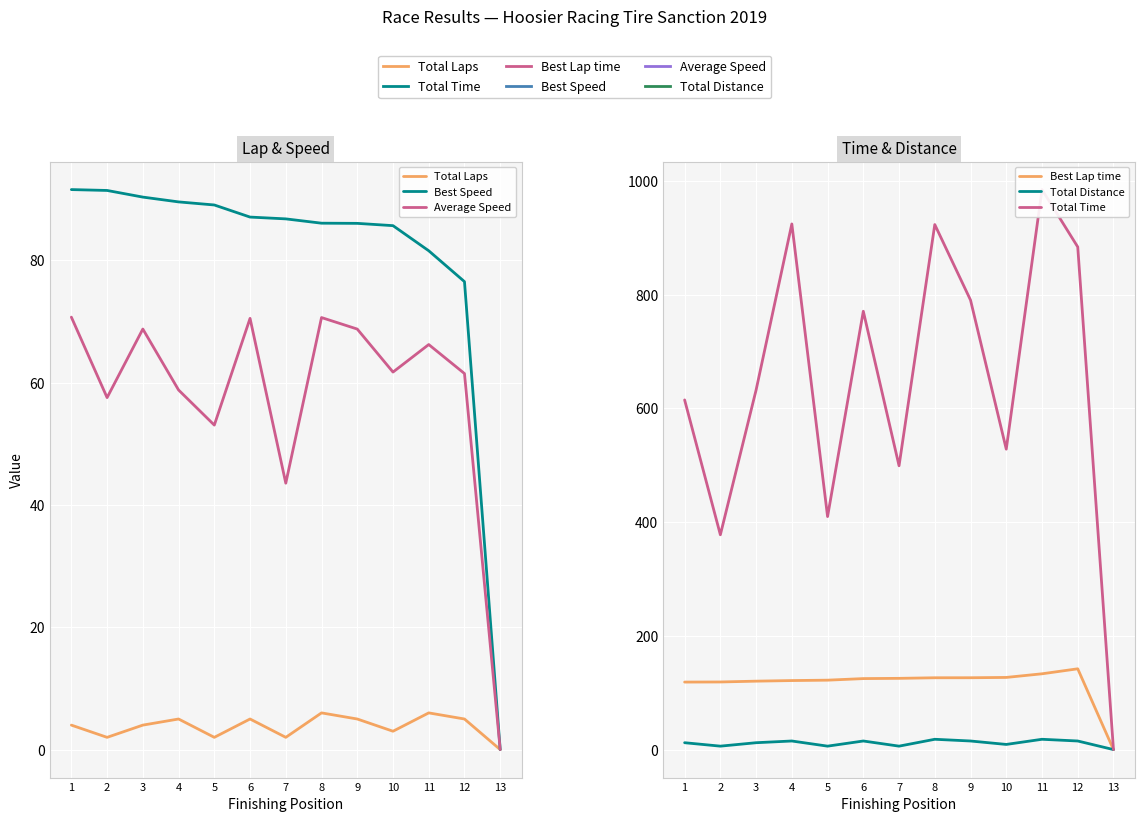

What is the value of the Total Time point at the 4th from the left?

924.6